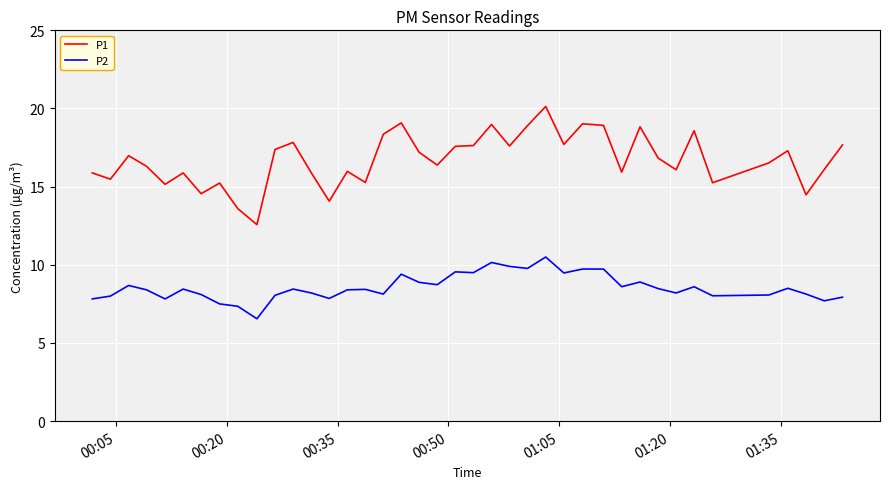

Which series has the widest spread of values?

P1